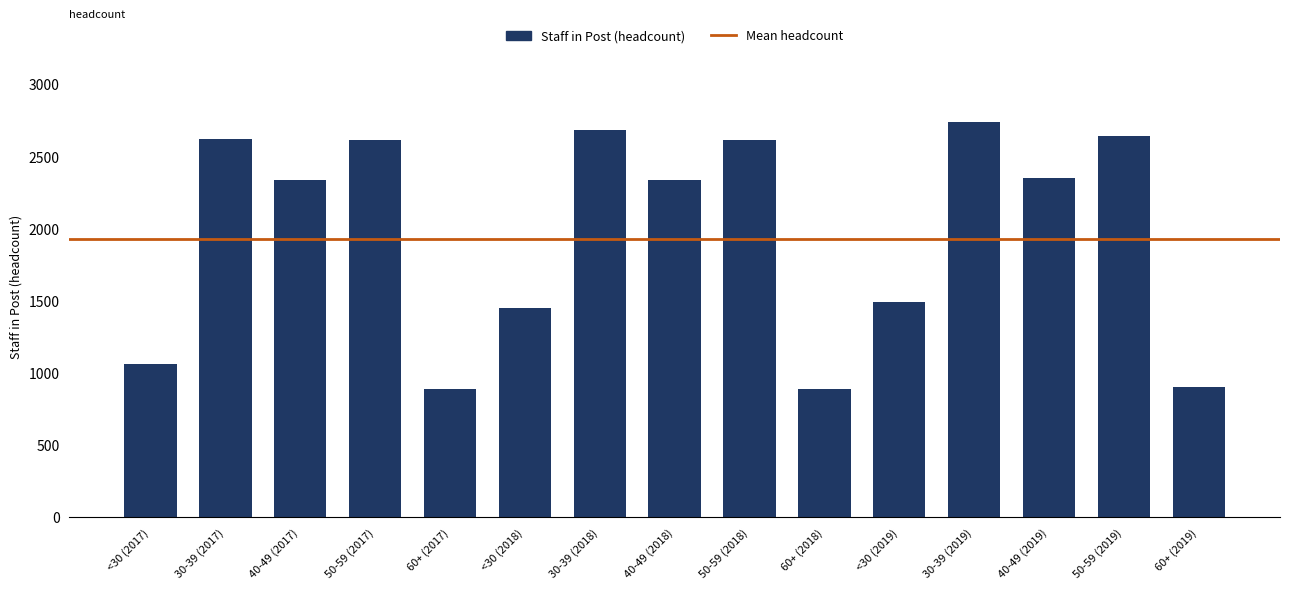

Between 50-59 (2019) and 40-49 (2019), which is larger?

50-59 (2019)